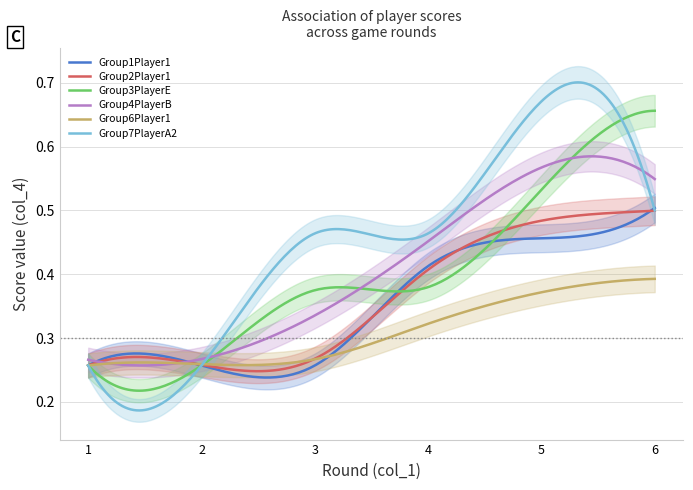

Reading left to right, what are all the values shown in this chart?

Group1Player1: 1=0.3	2=0.3	3=0.3	4=0.4	5=0.5	6=0.5
Group2Player1: 1=0.3	2=0.3	3=0.3	4=0.4	5=0.5	6=0.5
Group3PlayerE: 1=0.3	2=0.3	3=0.4	4=0.4	5=0.5	6=0.7
Group4PlayerB: 1=0.3	2=0.3	3=0.3	4=0.5	5=0.6	6=0.5
Group6Player1: 1=0.3	2=0.3	3=0.3	4=0.3	5=0.4	6=0.4
Group7PlayerA2: 1=0.3	2=0.3	3=0.5	4=0.5	5=0.7	6=0.5